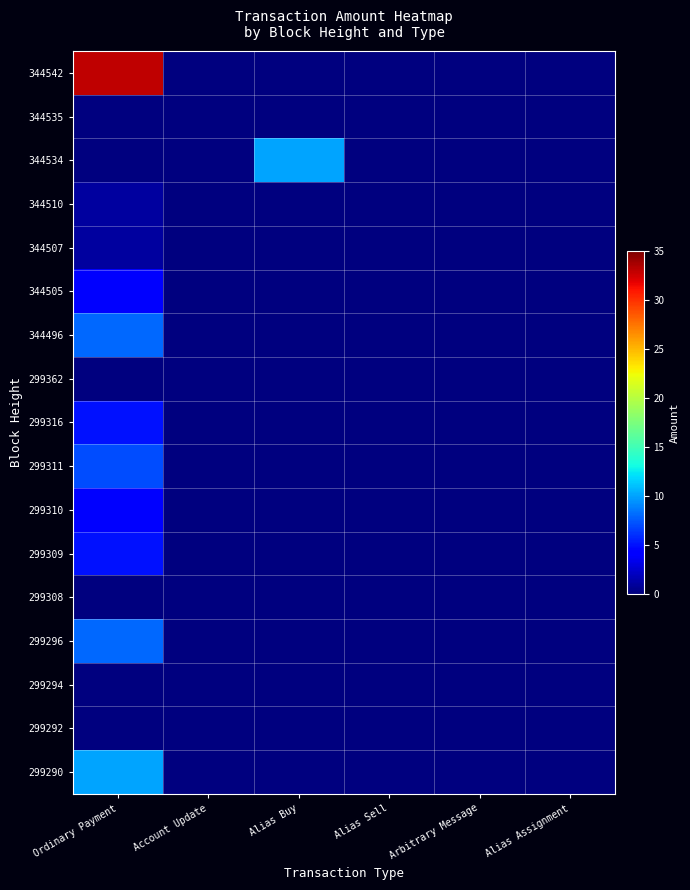

Which series has the largest total across all categories?

row_0